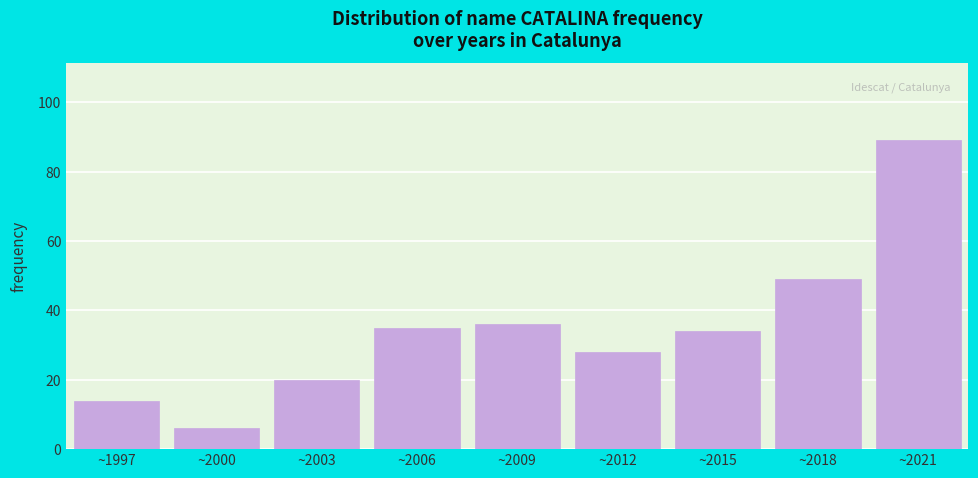

Reading right to left, transcribe all the data shown in this chart.

89	49	34	28	36	35	20	6	14